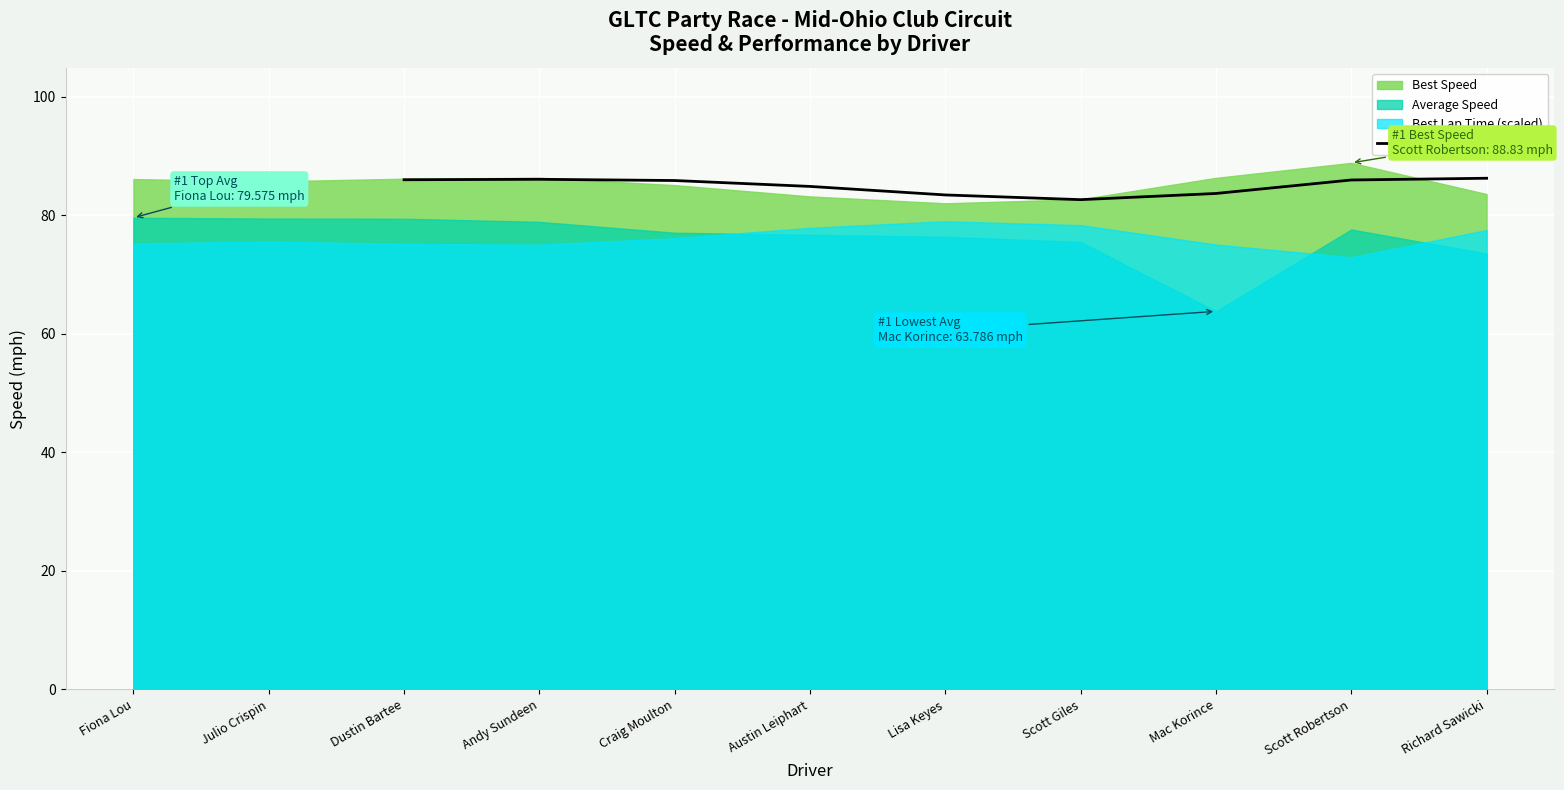

What is the minimum value shown in the chart?

82.6